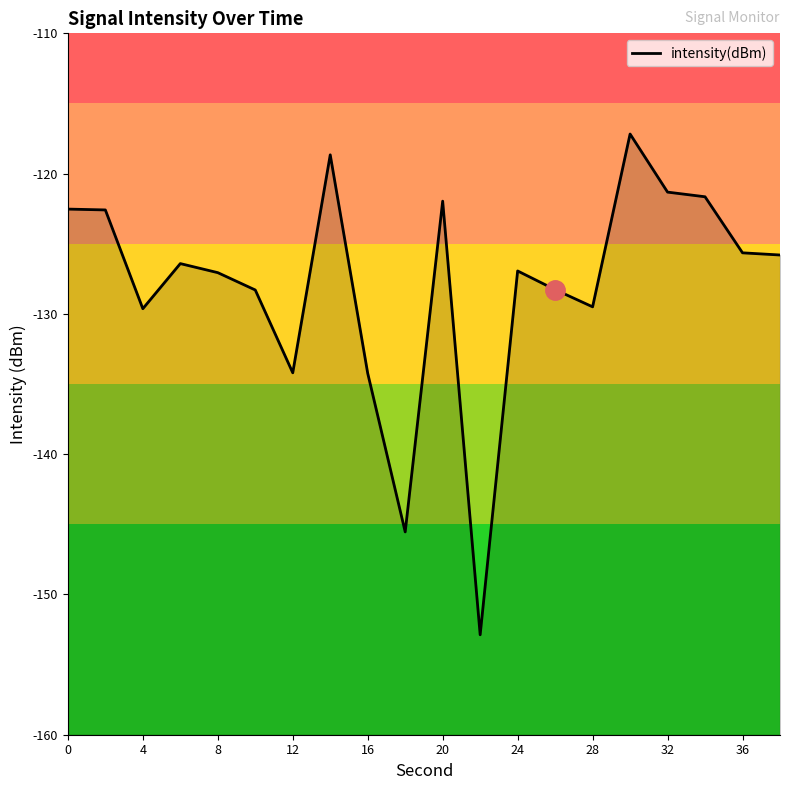

Reading left to right, list all the values displayed in this chart.

-122.5	-122.6	-129.6	-126.4	-127.1	-128.3	-134.2	-118.7	-134.2	-145.5	-122.0	-152.9	-126.9	-128.3	-129.5	-117.2	-121.3	-121.7	-125.6	-125.8